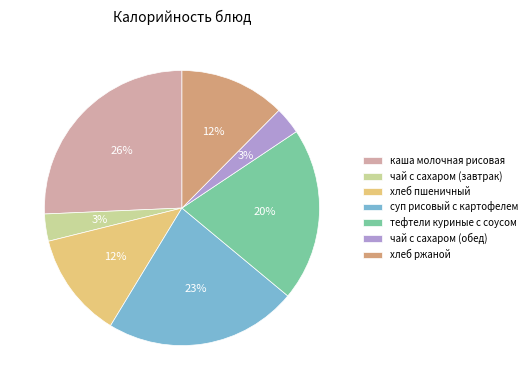

To the nearest percent, what percentage of the pie is чай с сахаром (обед)?

3%